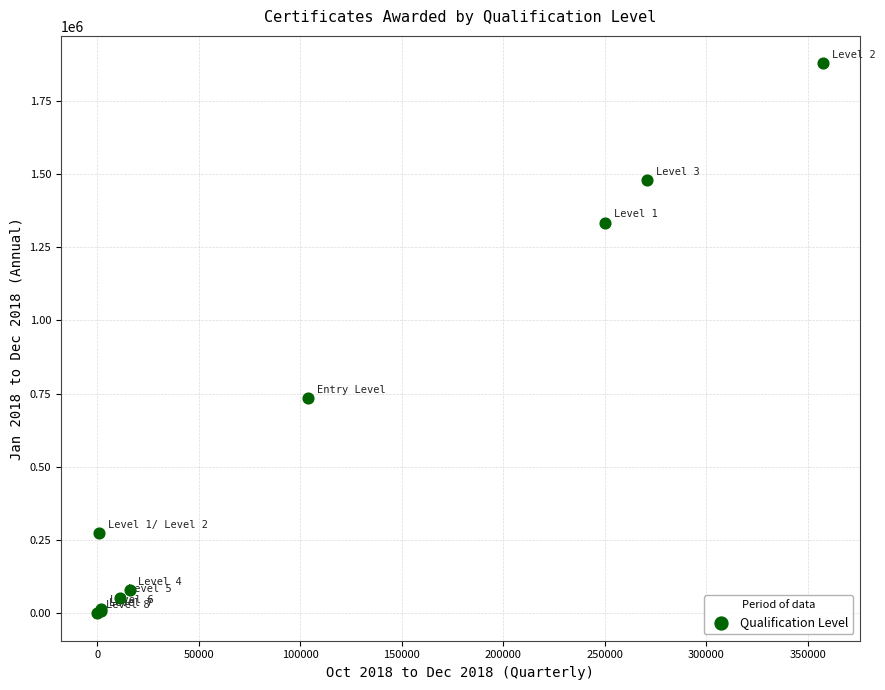

What Y value in the scatter plot is closest to 938827?

734815